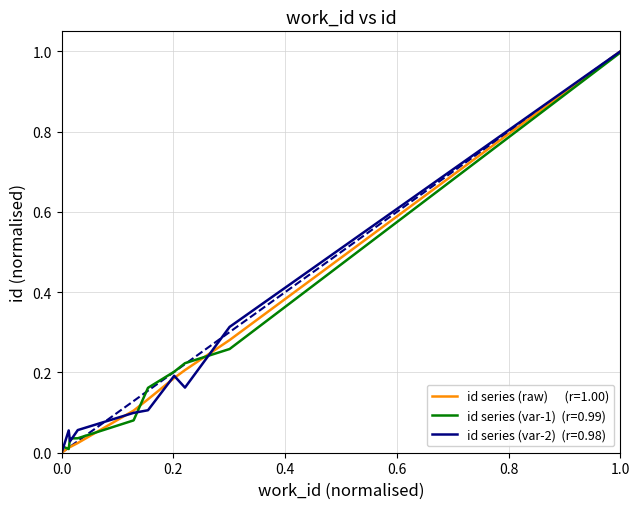

What is the maximum value shown in the chart?

1.0